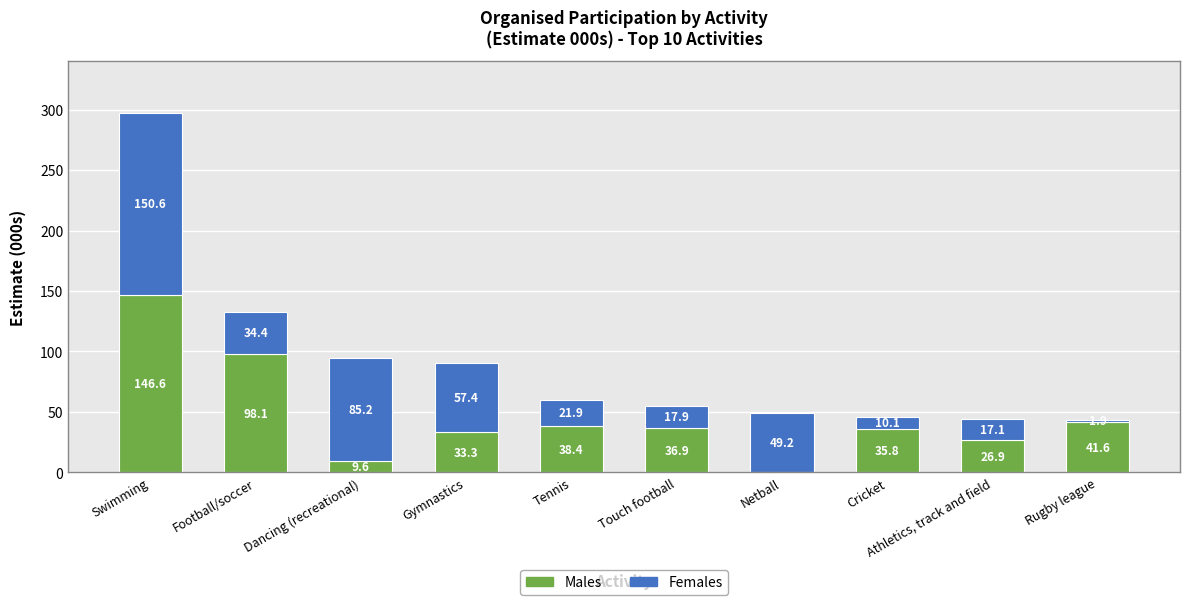

Is it true that Males equals 74.6 at Netball?

False